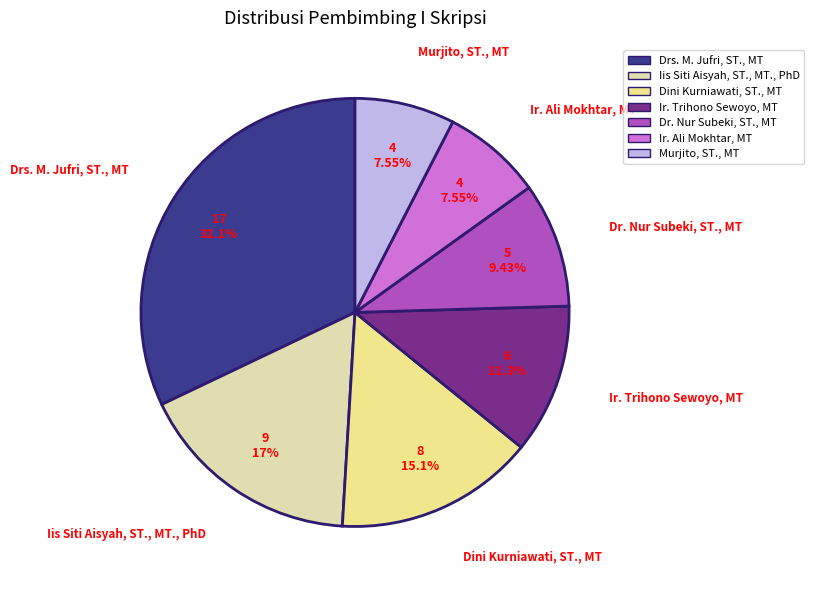

What is the ratio of the value at Ir. Trihono Sewoyo, MT to the value at Murjito, ST., MT?

1.5